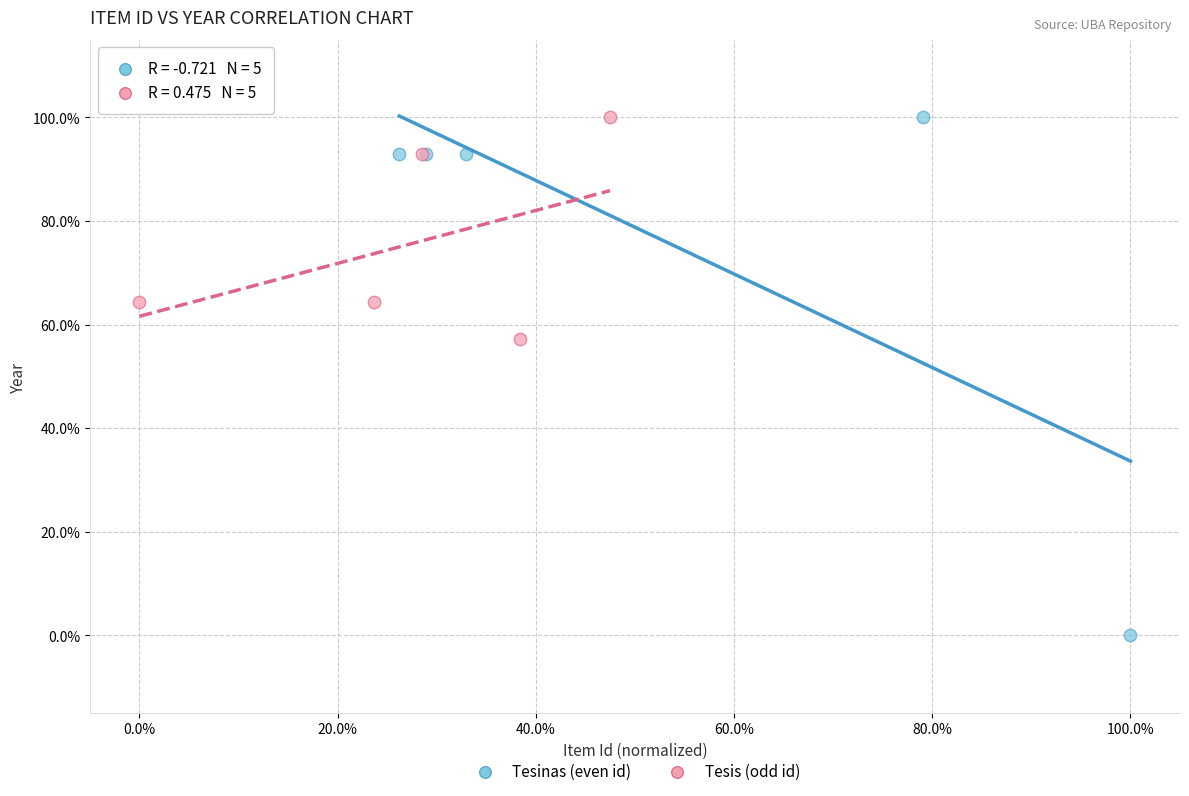

What are all the series names shown in the legend?

Tesinas (even id), Tesis (odd id)